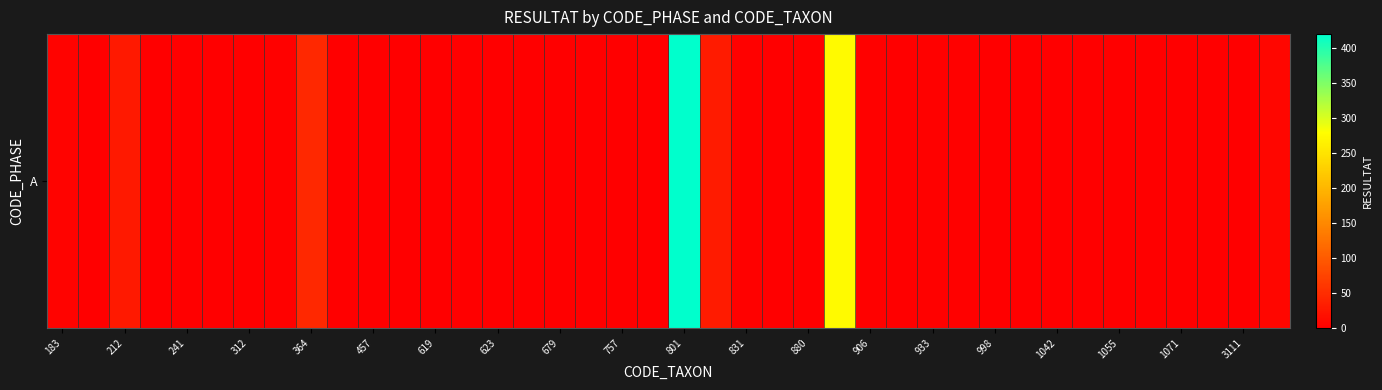

How many distinct data groups are displayed?

1